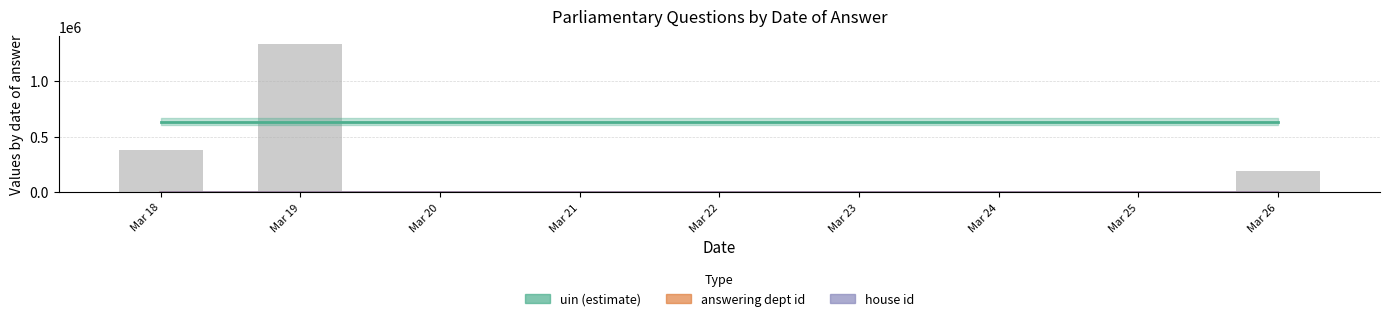

What is the greatest value displayed?

1338430